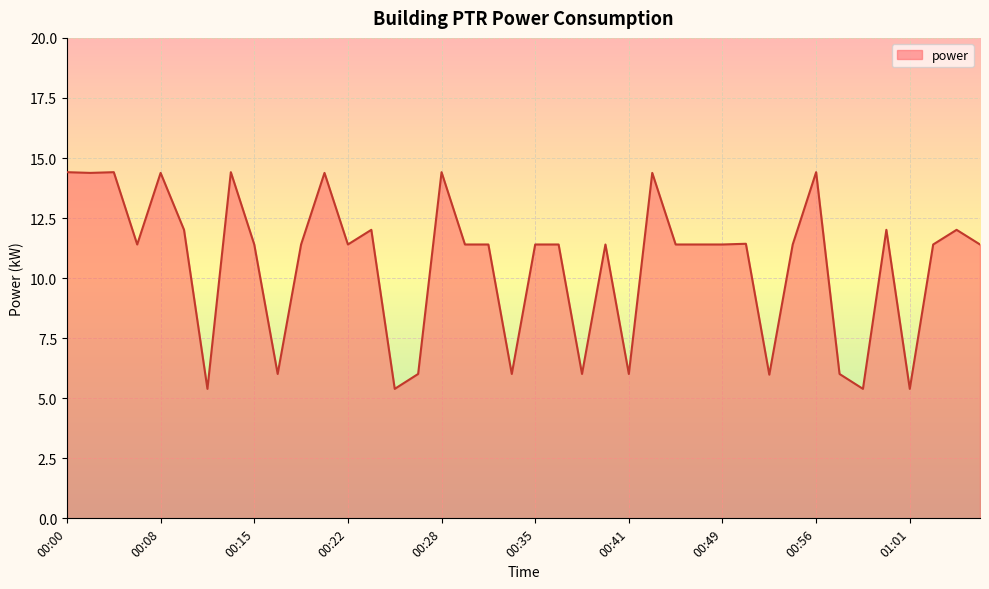

What is the minimum value shown in the chart?

5.4